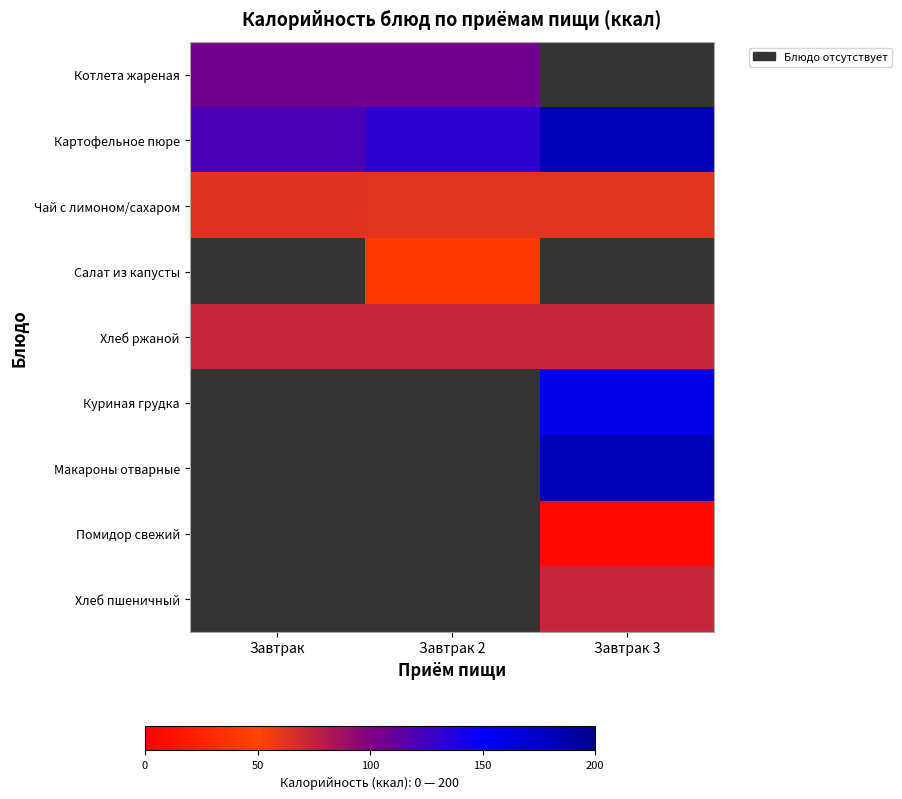

List the labels in order of Хлеб пшеничный value, smallest first.

Завтрак, Завтрак 2, Завтрак 3